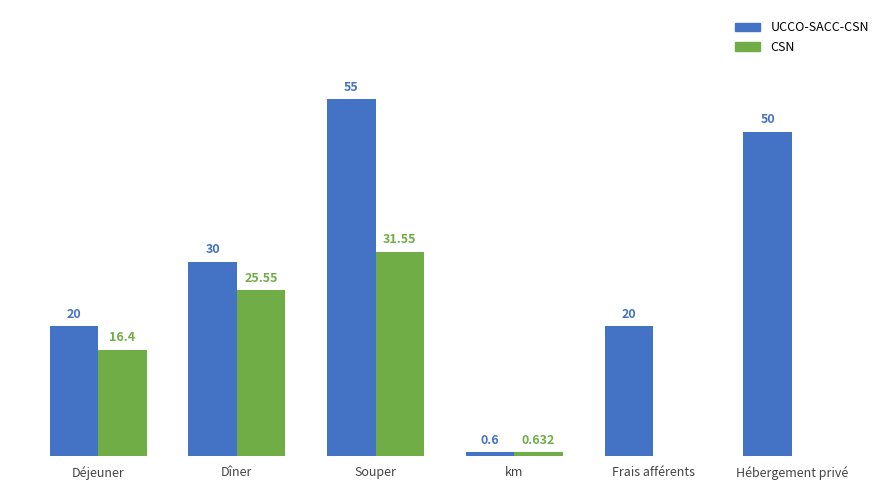

At which category is the sum across all series the highest?

Souper